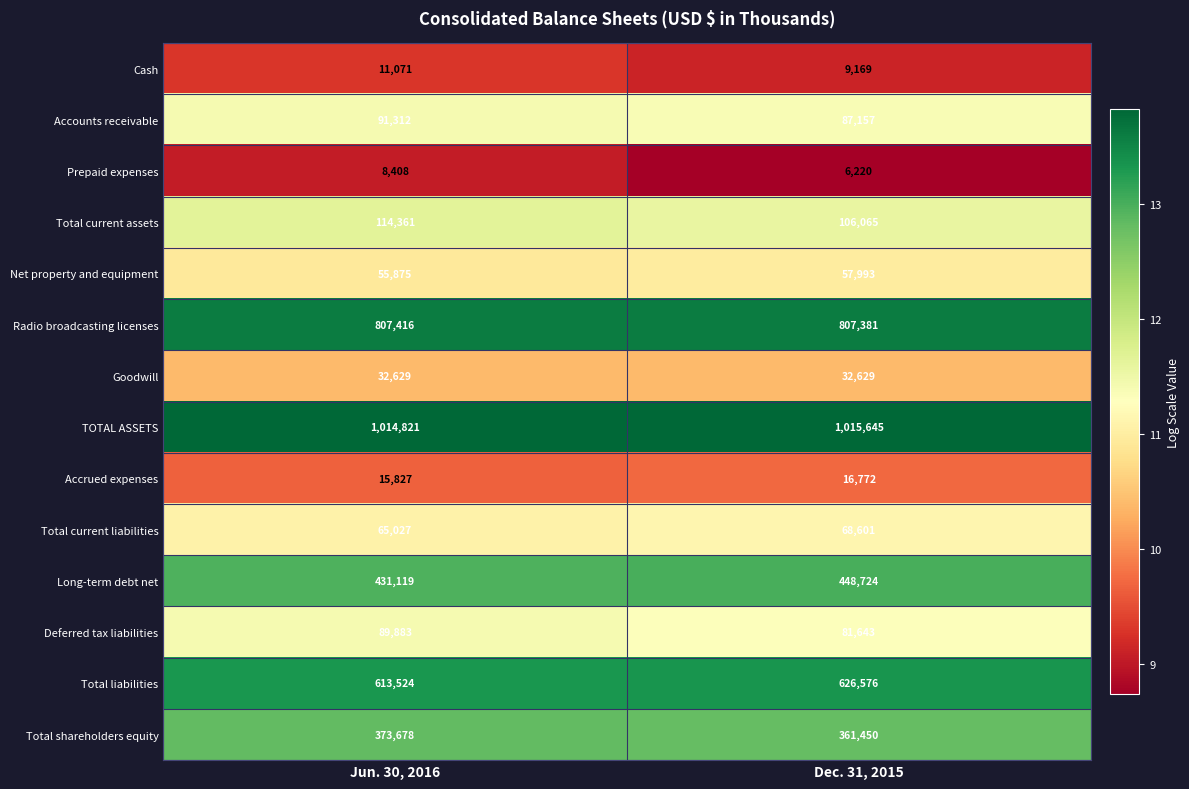

Reading left to right, extract all data points from this chart.

Cash: 11071	9169
Accounts receivable: 91312	87157
Prepaid expenses: 8408	6220
Total current assets: 114361	106065
Net property and equipment: 55875	57993
Radio broadcasting licenses: 807416	807381
Goodwill: 32629	32629
TOTAL ASSETS: 1014821	1015645
Accrued expenses: 15827	16772
Total current liabilities: 65027	68601
Long-term debt net: 431119	448724
Deferred tax liabilities: 89883	81643
Total liabilities: 613524	626576
Total shareholders equity: 373678	361450